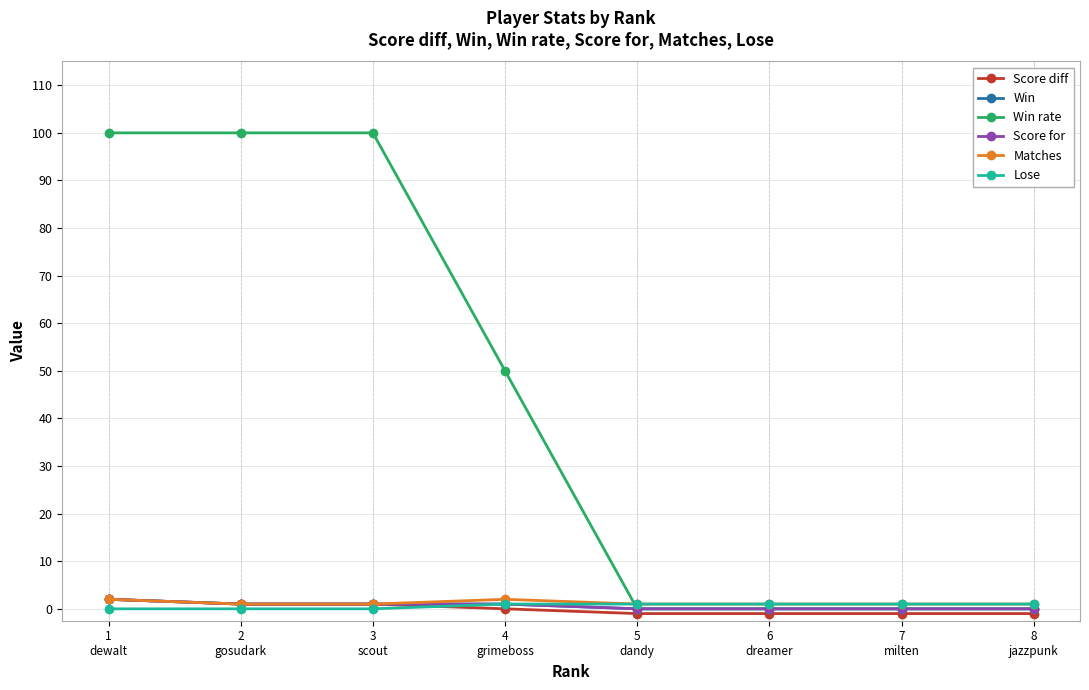

Does the chart have visible grid lines?

Yes